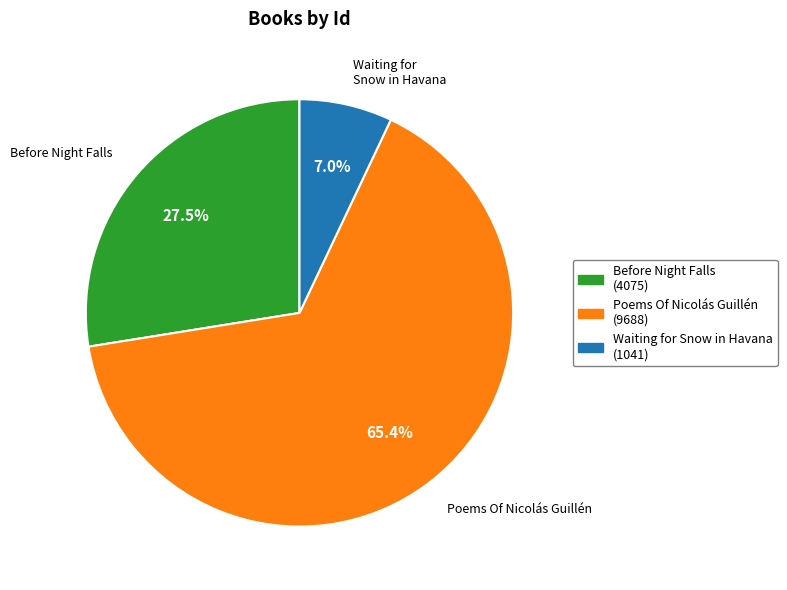

To the nearest percent, what is the average slice percentage?

33%